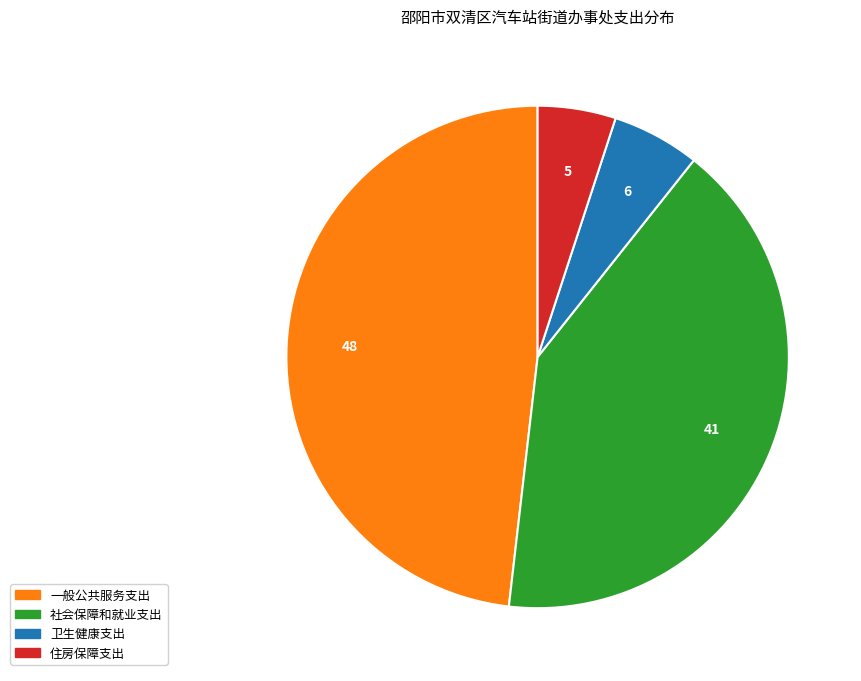

Combined, do 住房保障支出 and 社会保障和就业支出 account for over 50%?

No